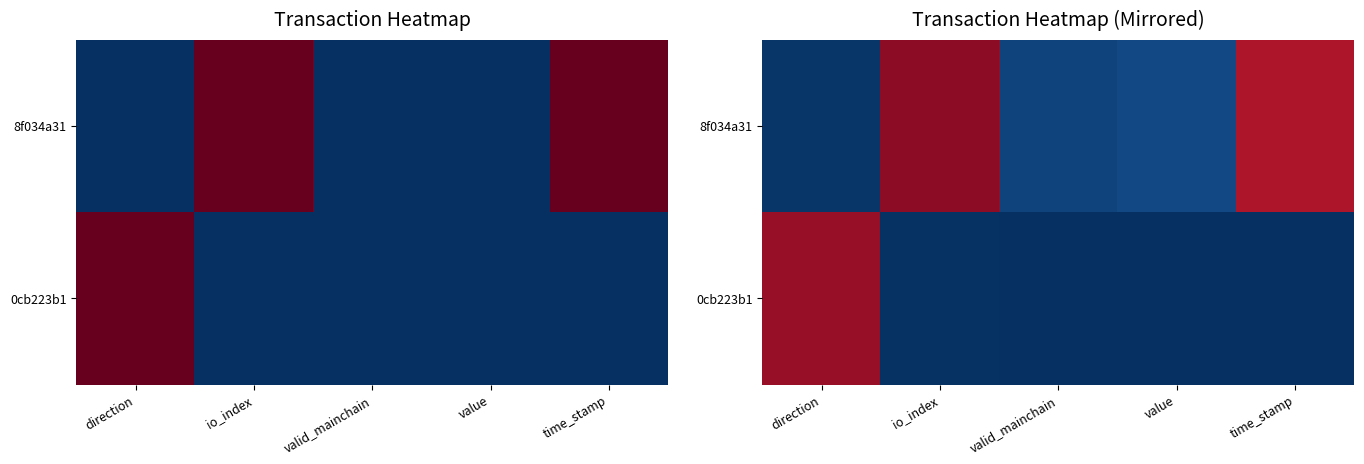

Which has a higher value, value or valid_mainchain?

value